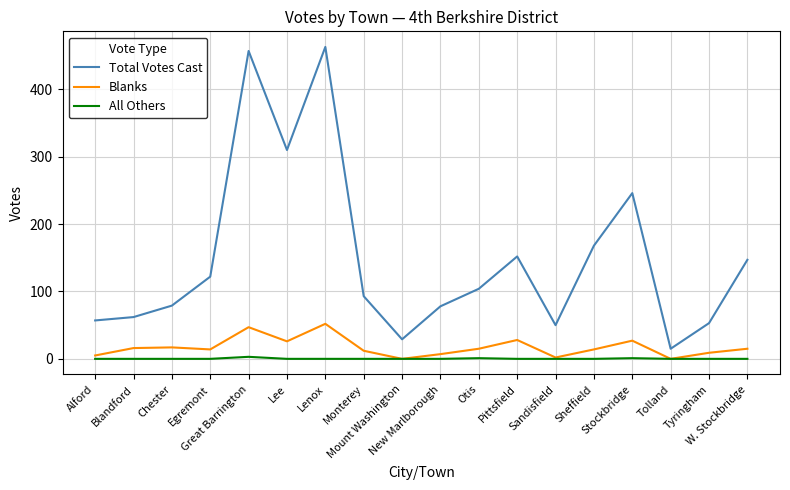

True or false: Total Votes Cast and All Others intersect in this chart.

False